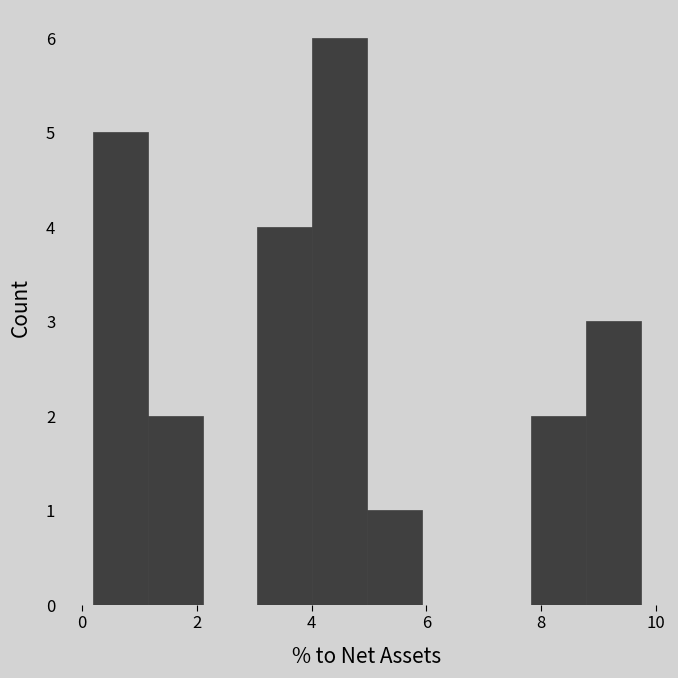

How tall is the bar that spans 1.2 to 2.2 on the x-axis? Neither the bar edges nor the heights are printed on the chart, so give them approximately, as read against the axes.

2